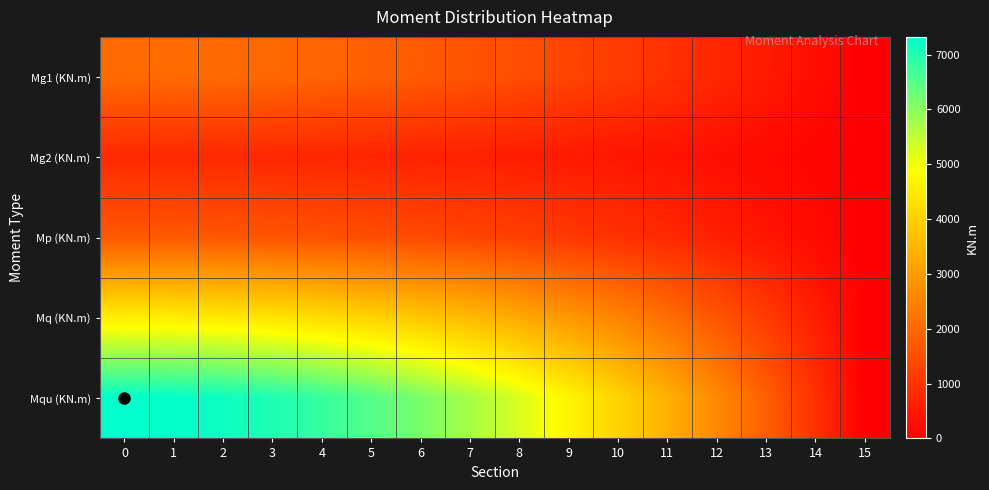

List the series in order of their peak value, lowest first.

Mg2 (KN.m), Mp (KN.m), Mg1 (KN.m), Mq (KN.m), Mqu (KN.m)